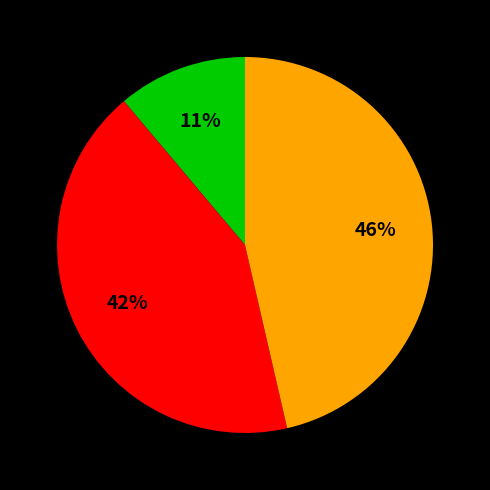

To the nearest percent, what is the difference between the largest and smallest slice percentages?

35%